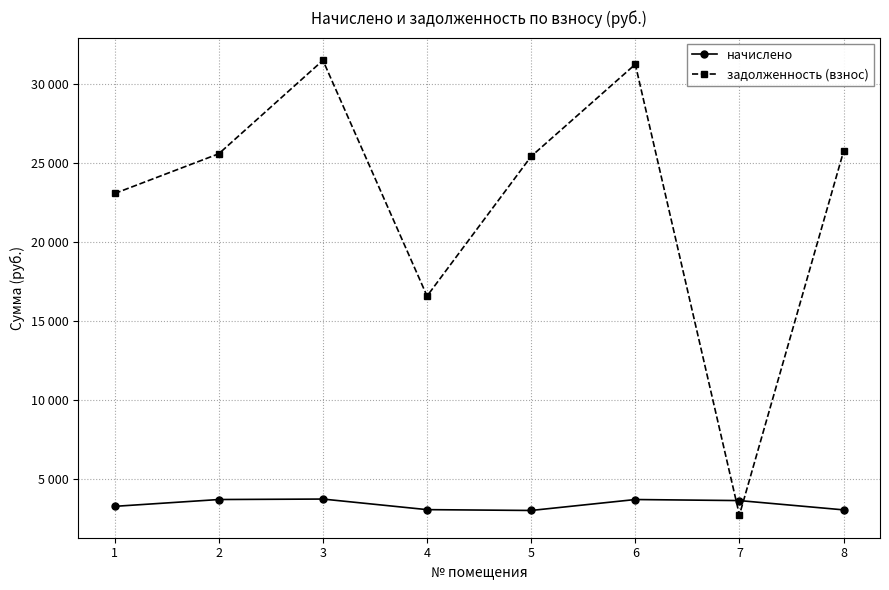

What are all the series names shown in the legend?

начислено, задолженность (взнос)